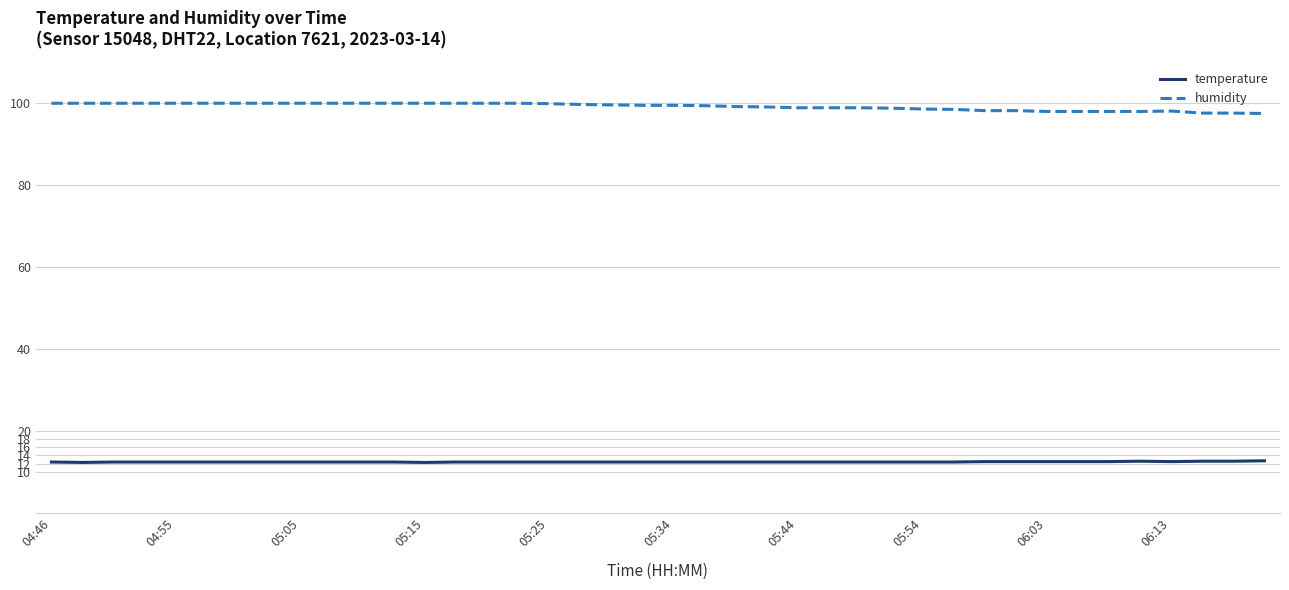

True or false: temperature and humidity cross at least once.

False